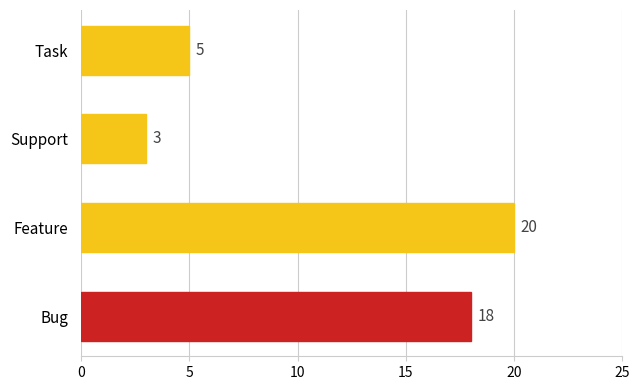

How many series are shown in this chart?

1